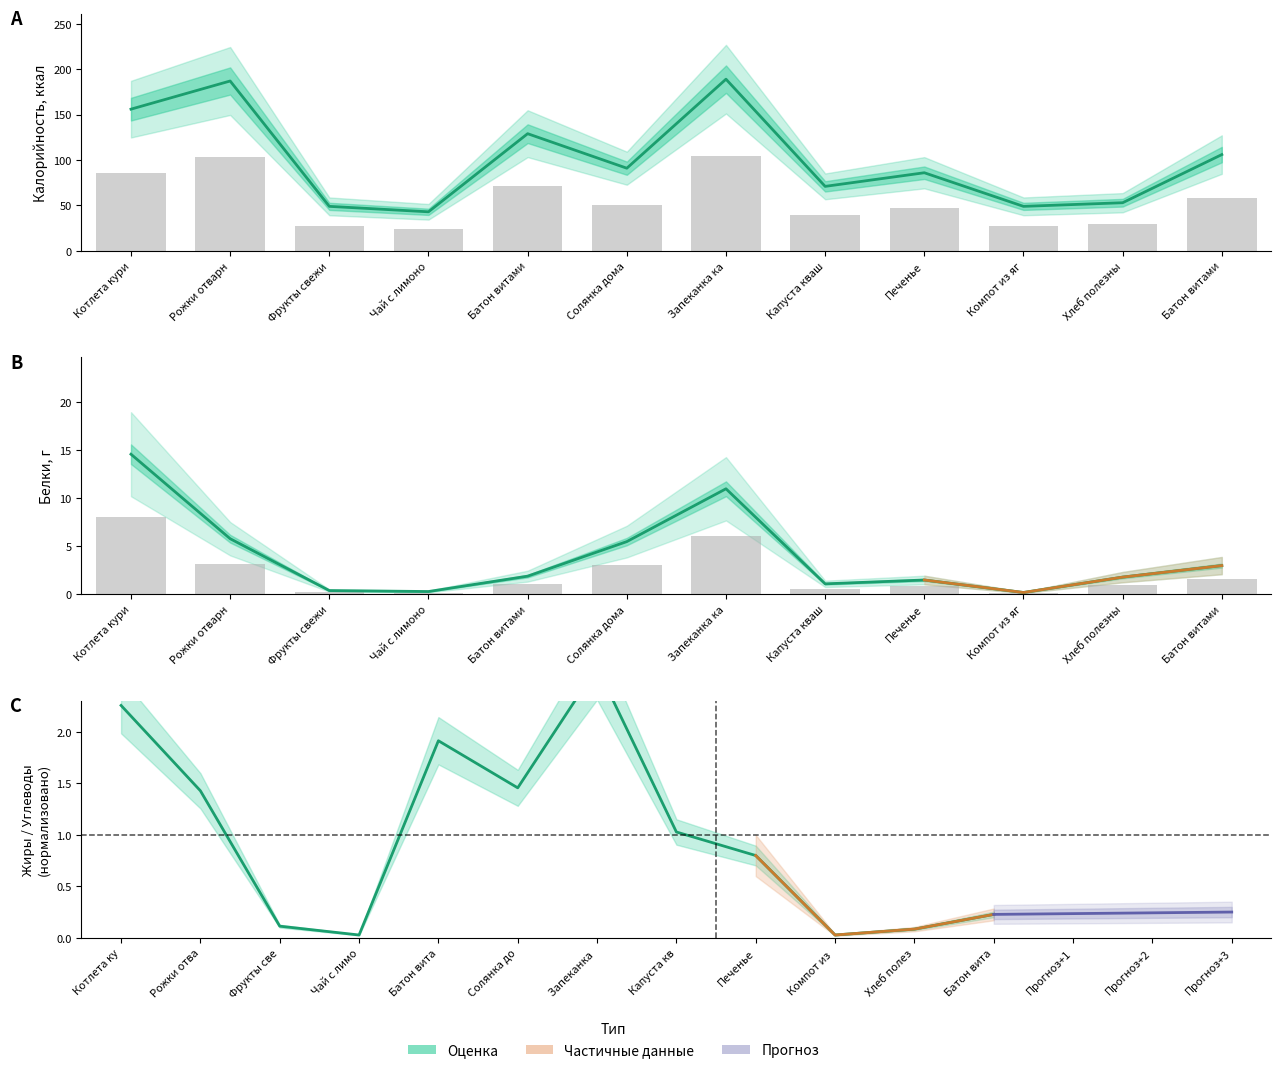

What is the maximum value shown in the chart?

189.0